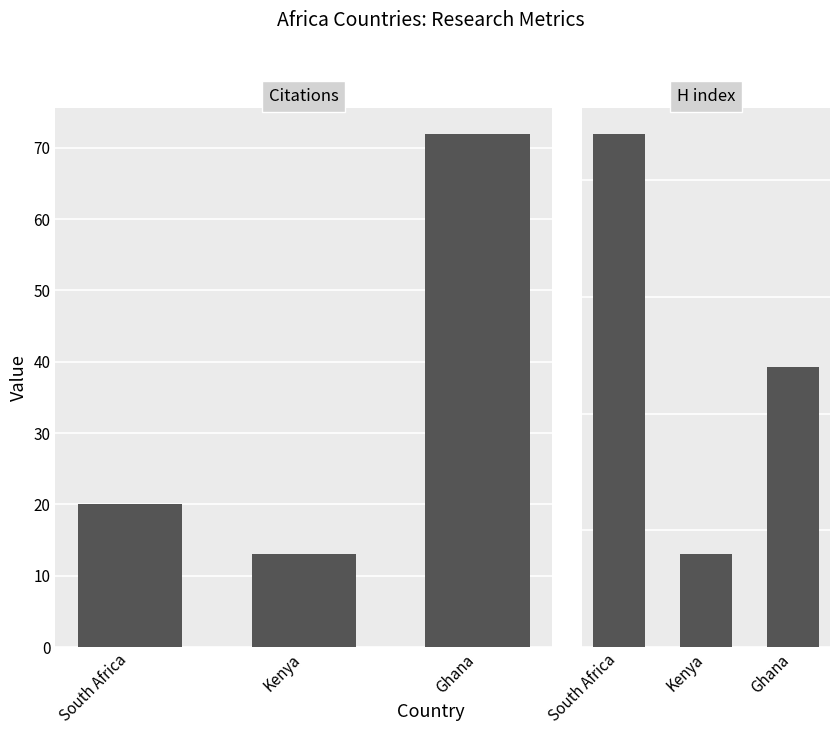

The value of Citations at South Africa is 31. True or false?

False